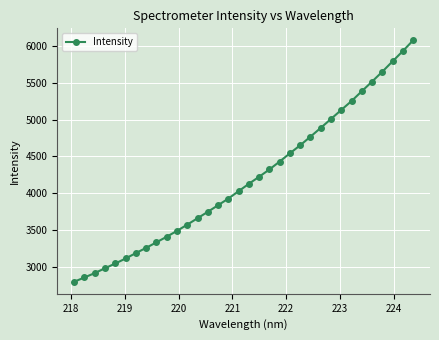

What is the sum of all values?

142795.5